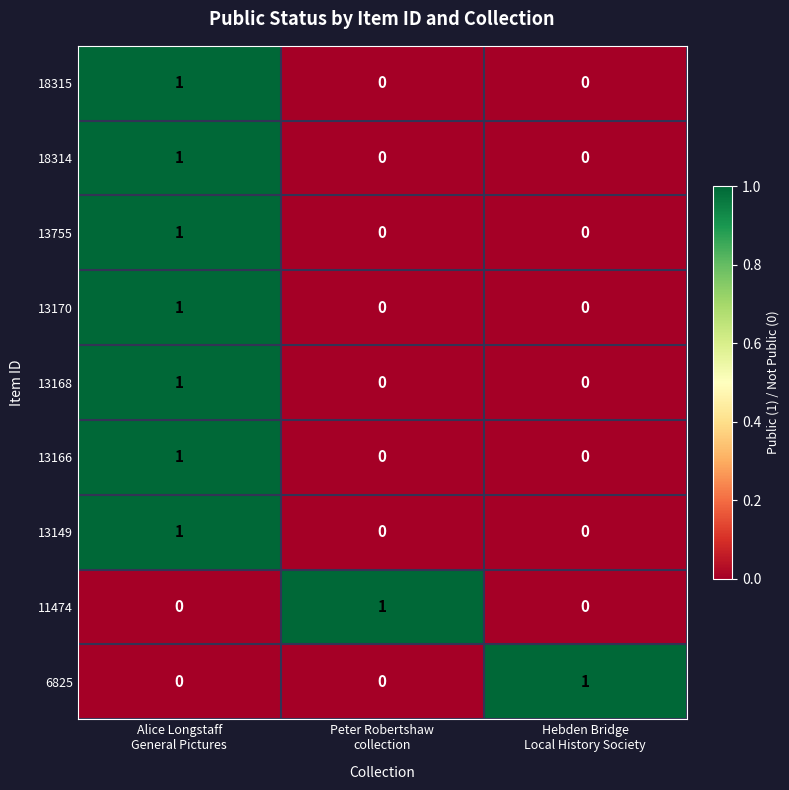

At which category is the sum across all series the highest?

Alice Longstaff
General Pictures